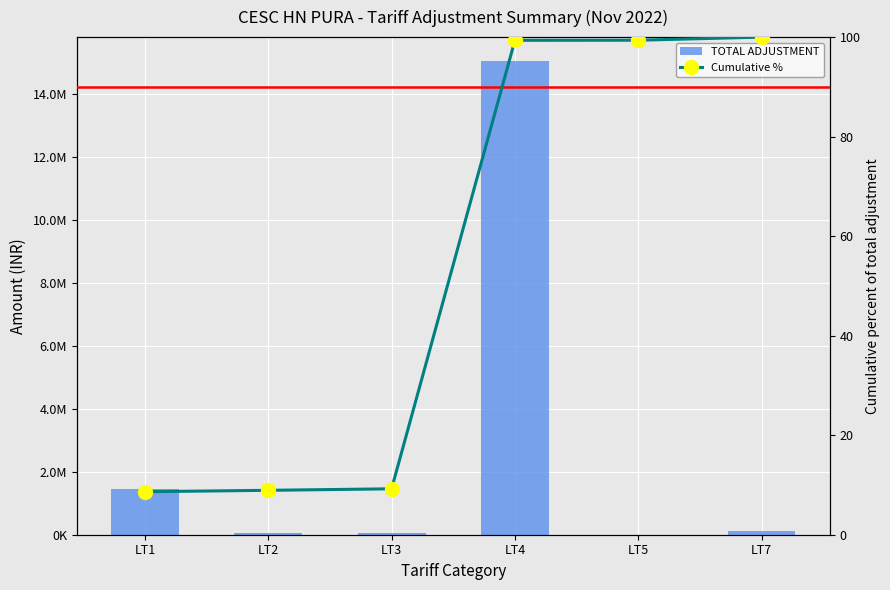

Count the number of data series in this chart.

2